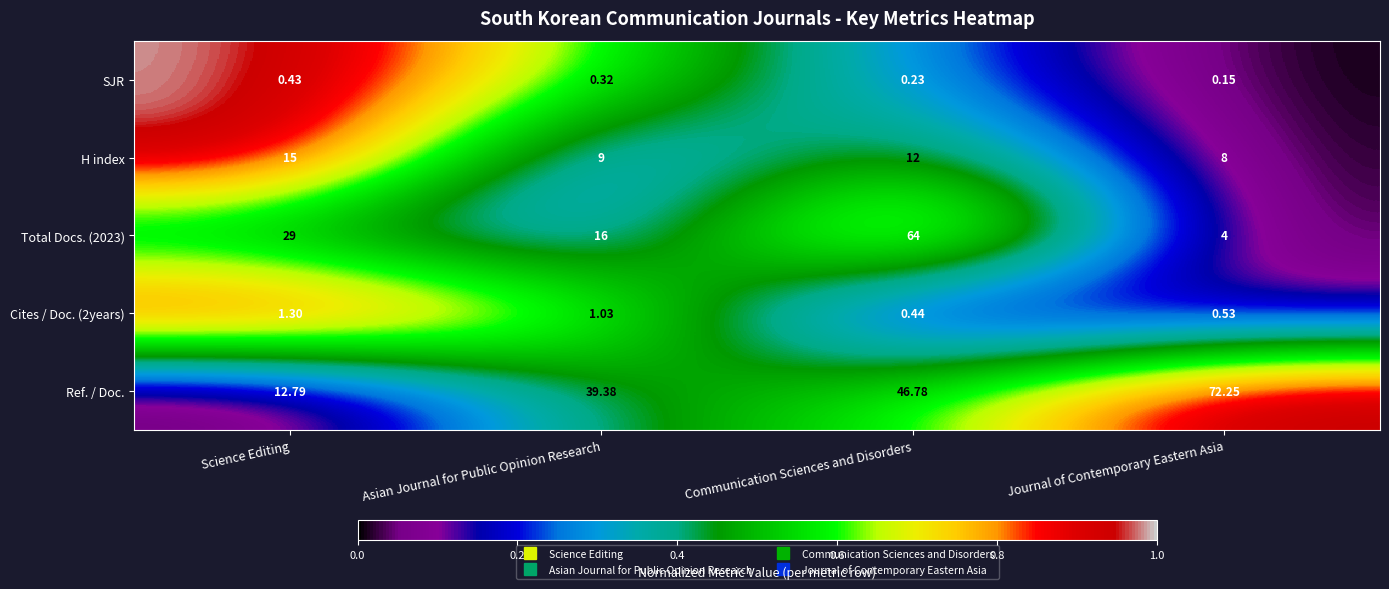

What is the spread (max minus min) of values at Journal of Contemporary Eastern Asia?

72.1